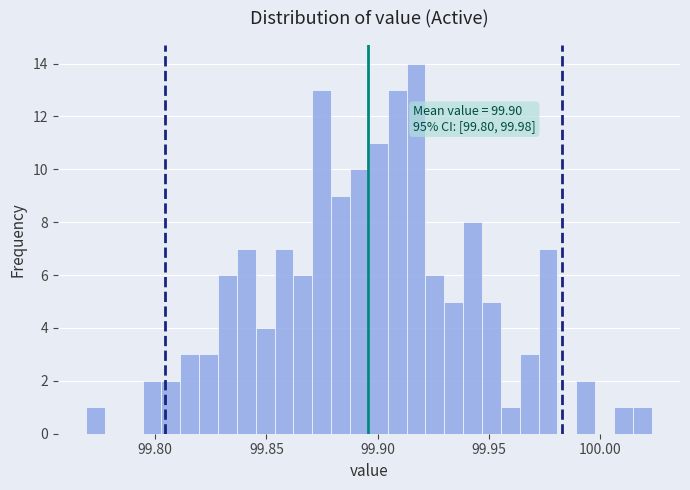

Read against the x-axis, roughly where is the centre of the tallest bar?

99.915